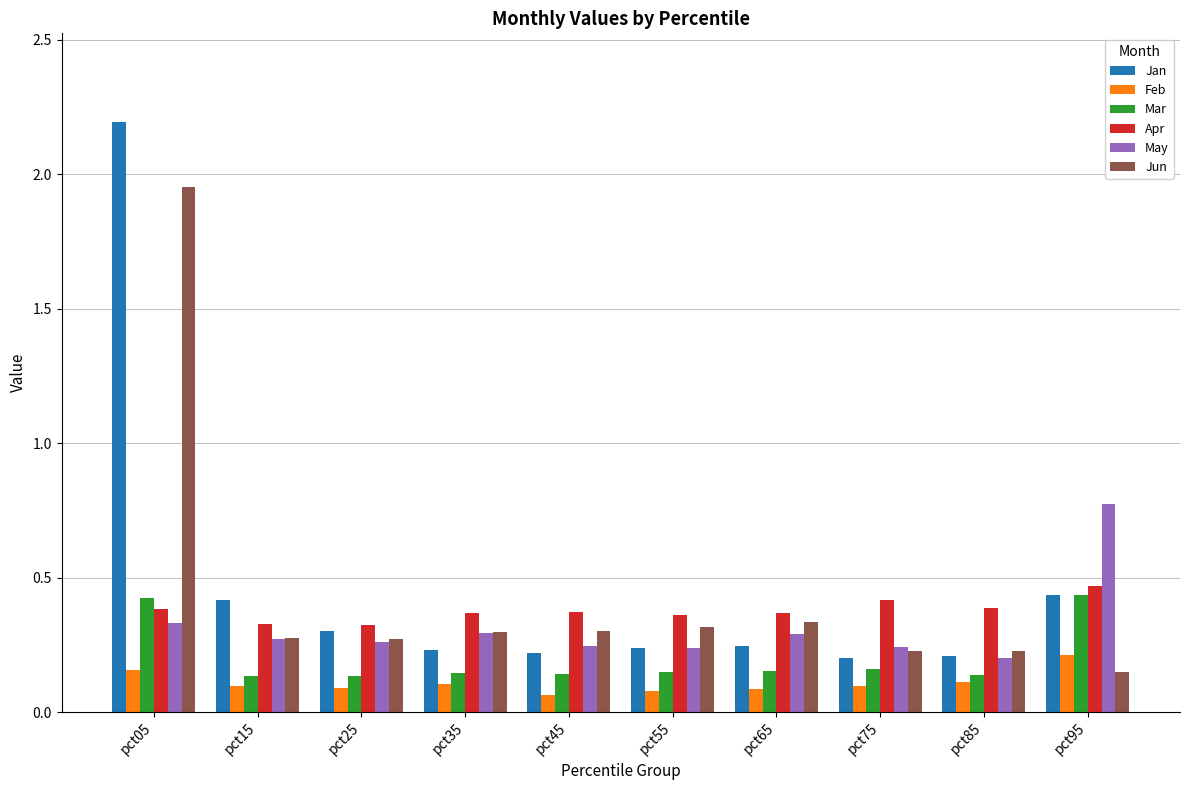

Between pct45 and pct65, which series saw the biggest shift?

May